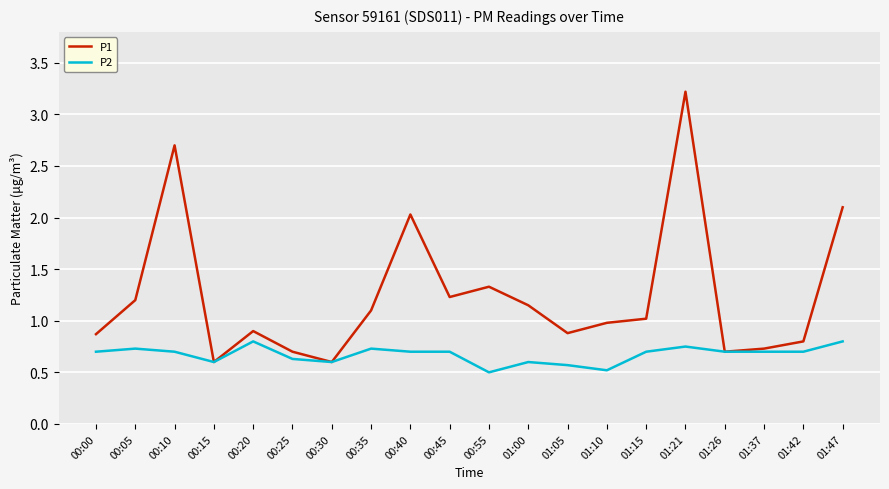

Rank the series by their maximum value, from lowest to highest.

P2, P1